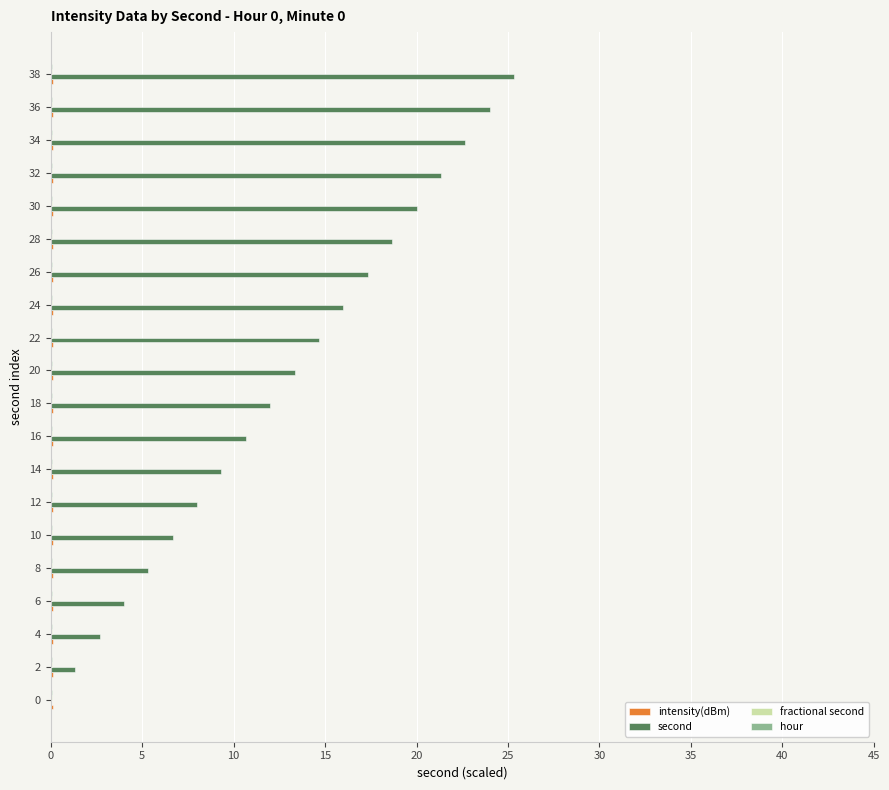

The second series shows 8.6 at 28. True or false?

False